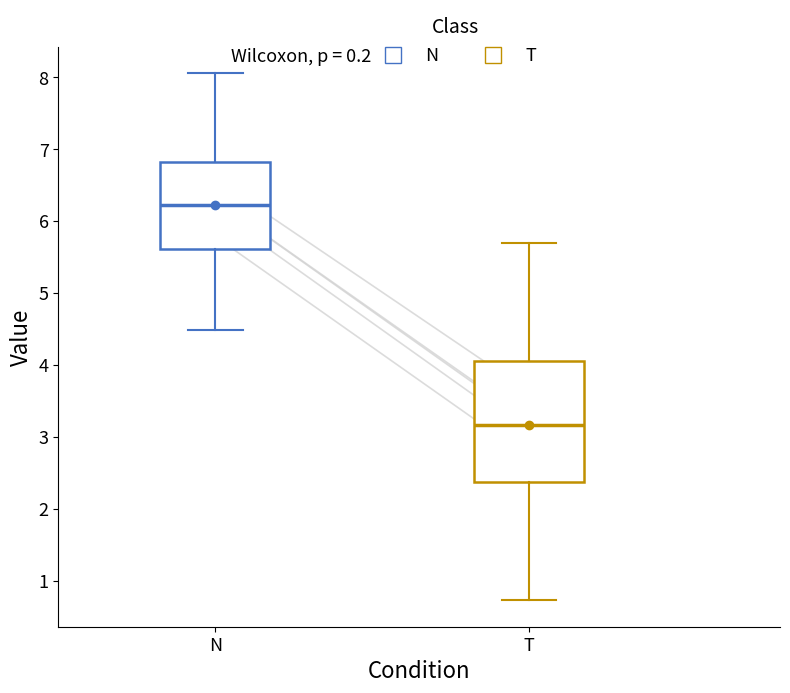

Reading left to right, read every box against the y-axis: the position of its median line, the range the box covers, and the ends of its whiskers. The values are not printed on the chart, so give them approximately, as read against the axis.

N: median 6.2, box 5.6 to 6.8, whiskers 4.5 to 8.1
T: median 3.2, box 2.4 to 4.1, whiskers 0.7 to 5.7